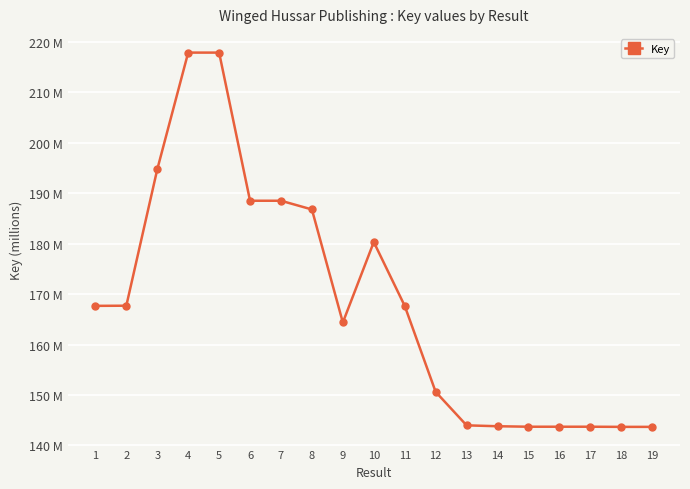

Where is the first local minimum?

6